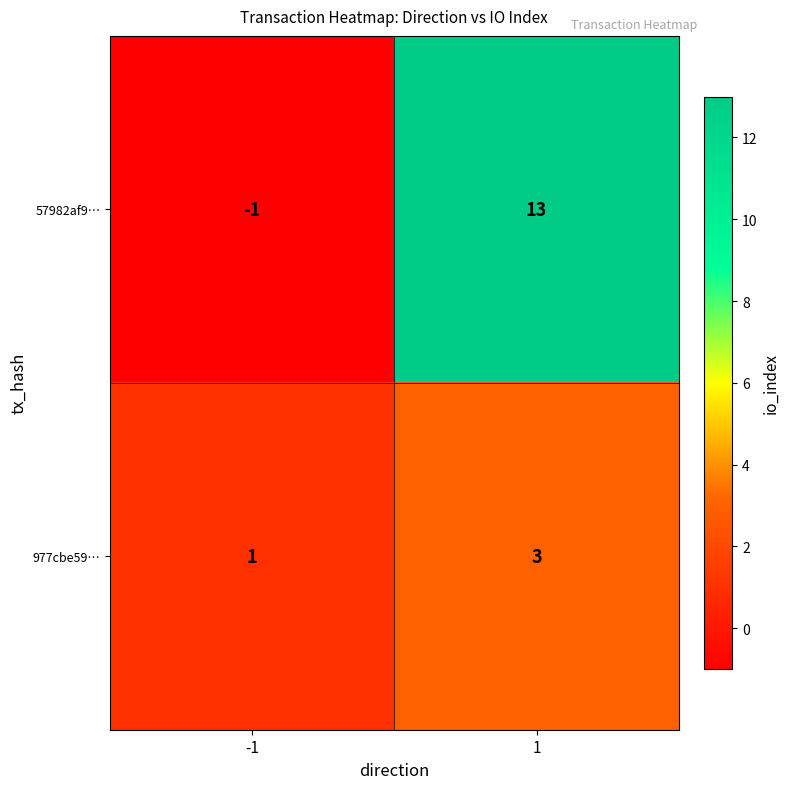

At how many categories does at least one series exceed 11?

1